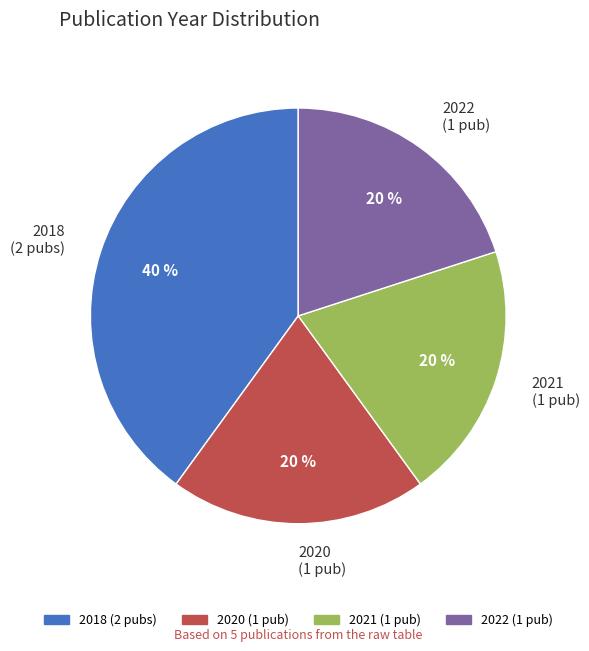

Which slice is the largest?

2018 (2 pubs)